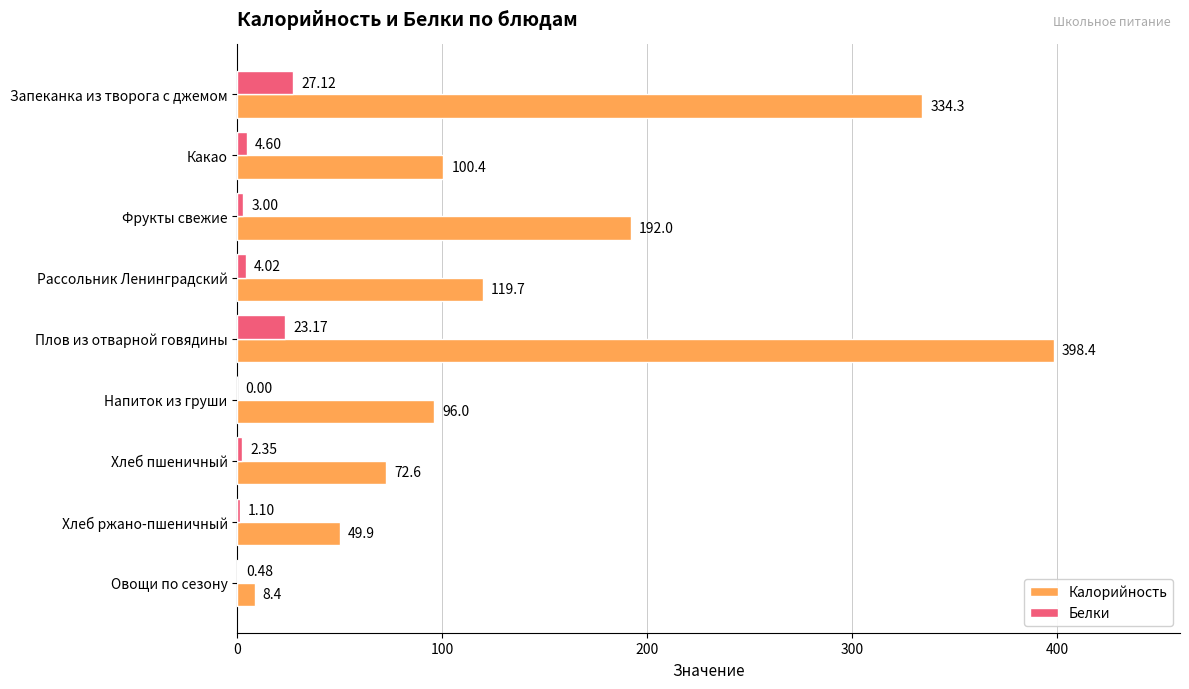

Which series has the largest total across all categories?

Калорийность